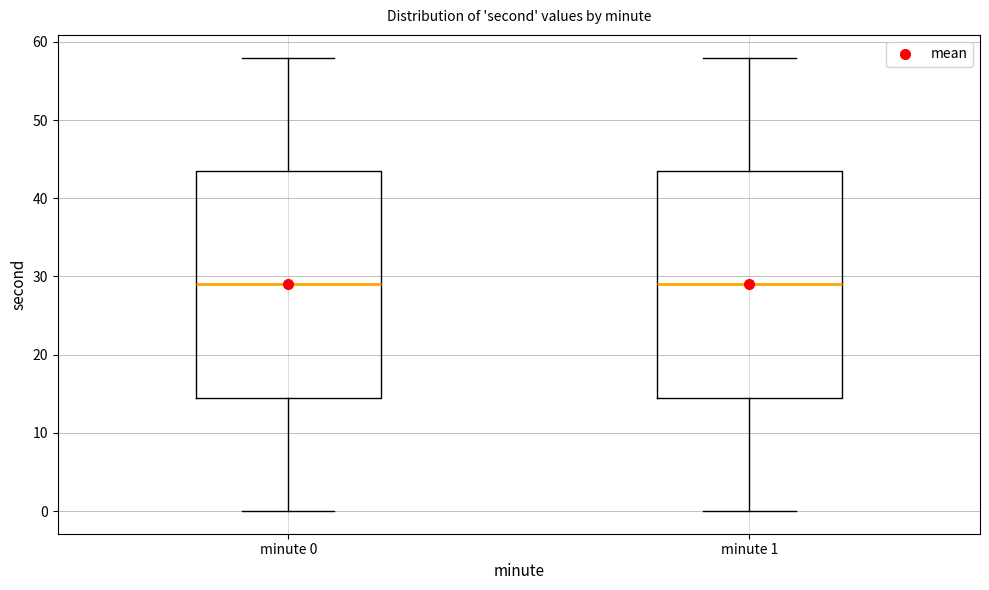

Reading left to right, read every box against the y-axis: the position of its median line, the range the box covers, and the ends of its whiskers. The values are not printed on the chart, so give them approximately, as read against the axis.

minute 0: median 29, box 15 to 44, whiskers 0 to 58
minute 1: median 29, box 15 to 44, whiskers 0 to 58